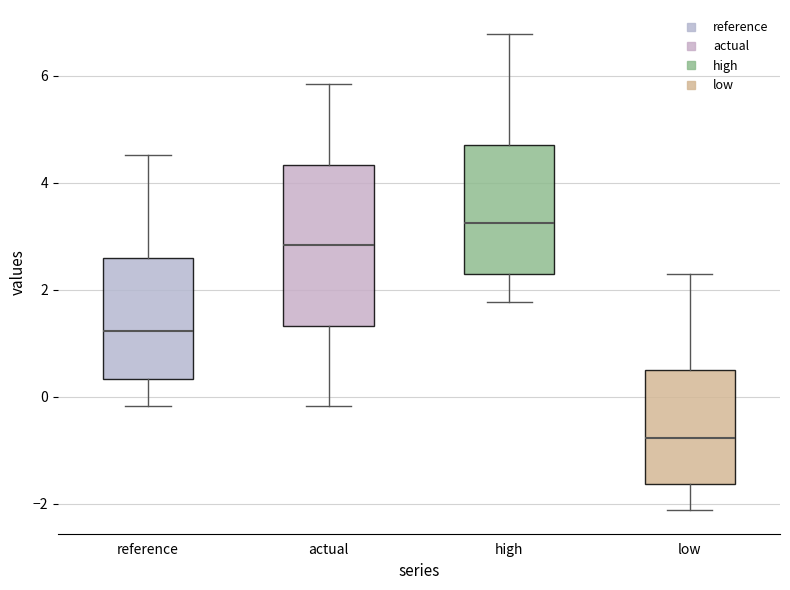

Which box's median line is the lowest?

low